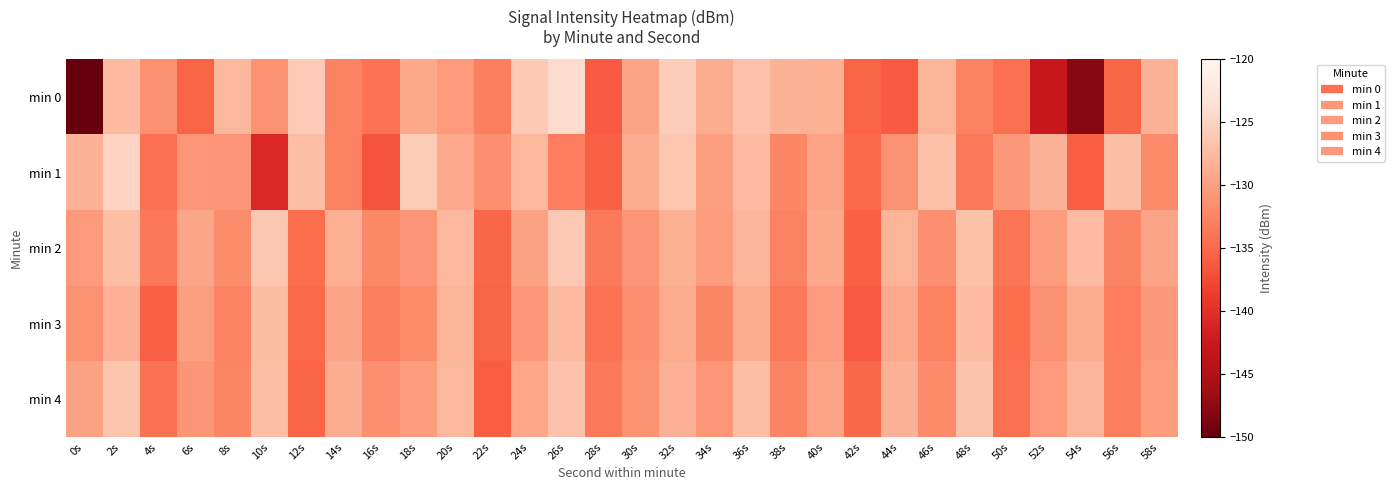

Between 32s and 8s, which is larger?

32s